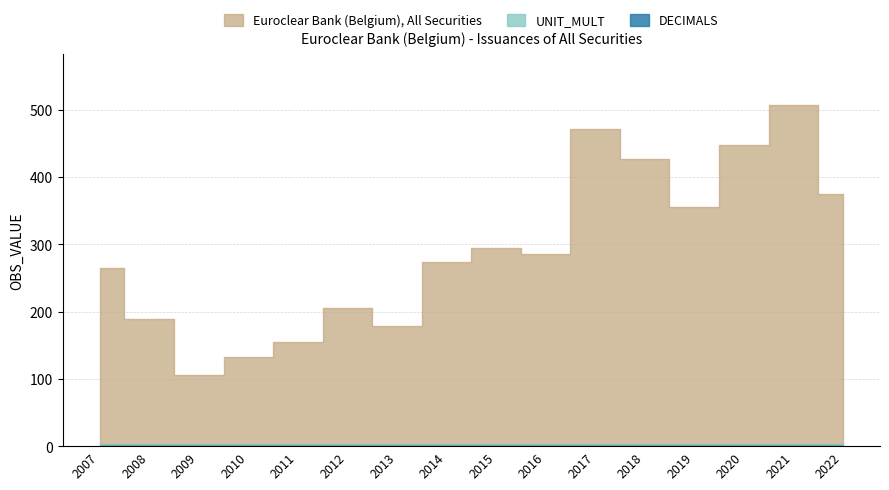

Reading left to right, transcribe all the data shown in this chart.

Euroclear Bank (Belgium), All Securities: 2007=264	2008=189	2009=105	2010=133	2011=155	2012=205	2013=179	2014=273	2015=295	2016=285	2017=471	2018=426	2019=355	2020=448	2021=507	2022=375
DECIMALS: 2007=0	2008=0	2009=0	2010=0	2011=0	2012=0	2013=0	2014=0	2015=0	2016=0	2017=0	2018=0	2019=0	2020=0	2021=0	2022=0
UNIT_MULT: 2007=3	2008=3	2009=3	2010=3	2011=3	2012=3	2013=3	2014=3	2015=3	2016=3	2017=3	2018=3	2019=3	2020=3	2021=3	2022=3